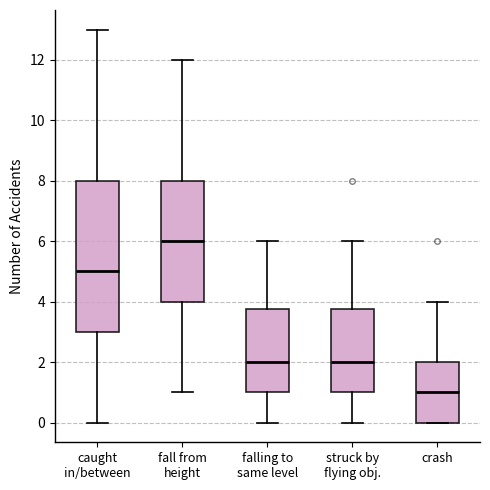

Reading left to right, transcribe this box plot: for each box, give where its median line is, the range the box spans, and where its two whiskers end, as read against the y-axis. The values are not printed on the chart, so give them approximately, as read against the axis.

caught in/between: median 5.0, box 3.0 to 8.0, whiskers 0.0 to 13.0
fall from height: median 6.0, box 4.0 to 8.0, whiskers 1.0 to 12.0
falling to same level: median 2.0, box 1.0 to 3.8, whiskers 0.0 to 6.0
struck by flying obj.: median 2.0, box 1.0 to 3.8, whiskers 0.0 to 6.0
crash: median 1.0, box 0.0 to 2.0, whiskers 0.0 to 4.0